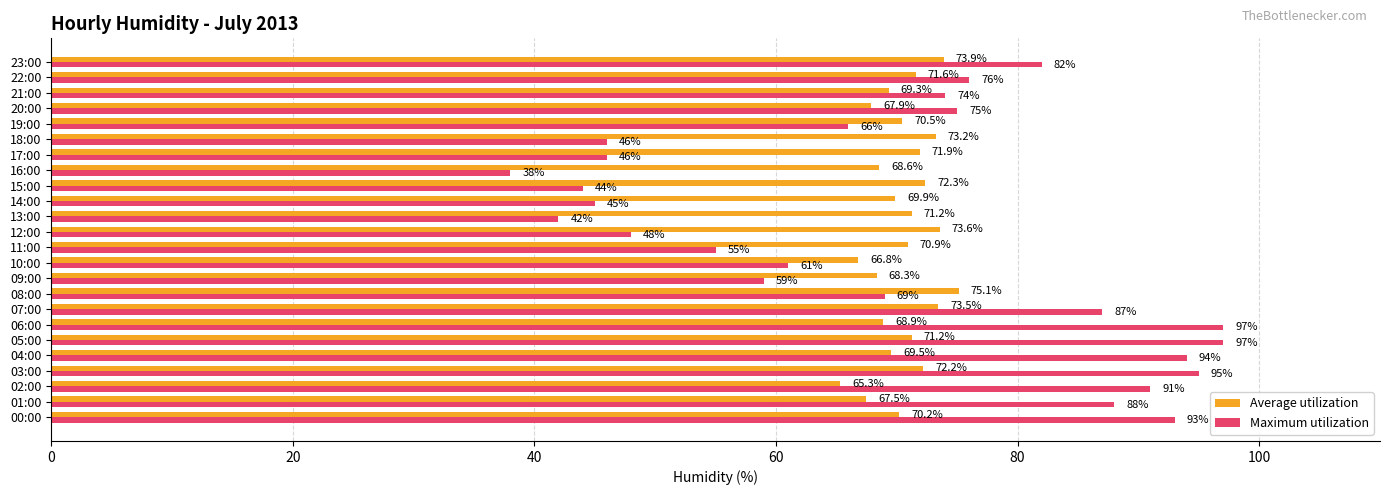

List the series in order of their peak value, lowest first.

Average utilization, Maximum utilization